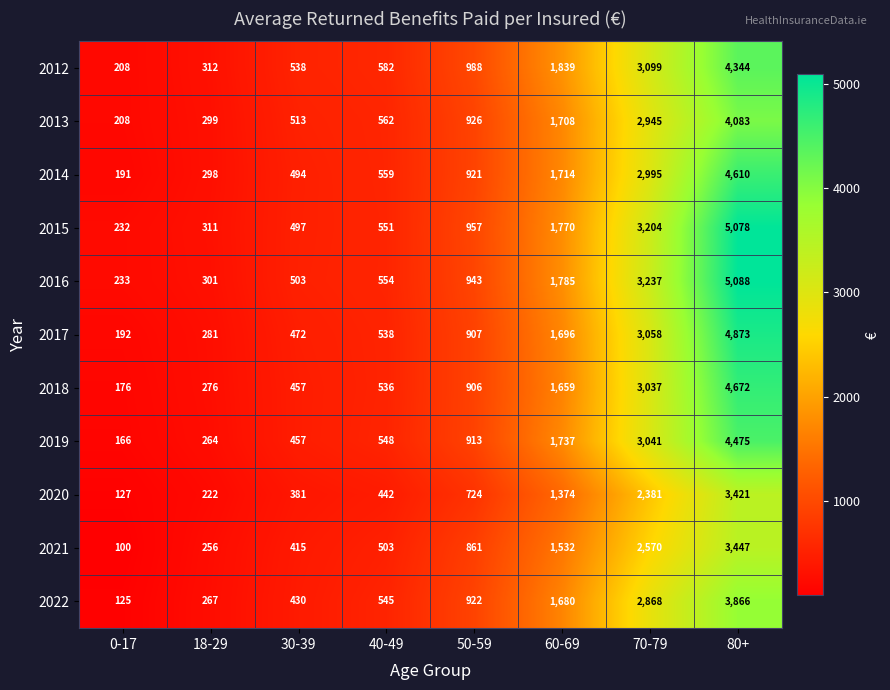

At which category is the sum across all series the highest?

80+